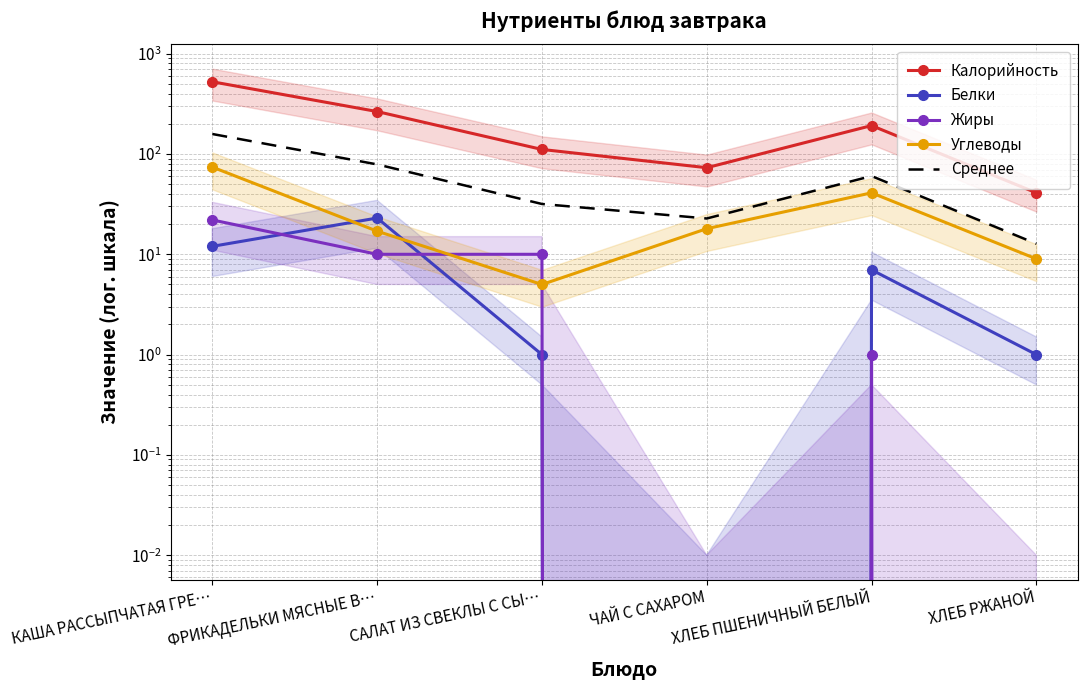

True or false: Среднее has a value of 16.6 at ХЛЕБ РЖАНОЙ.

False